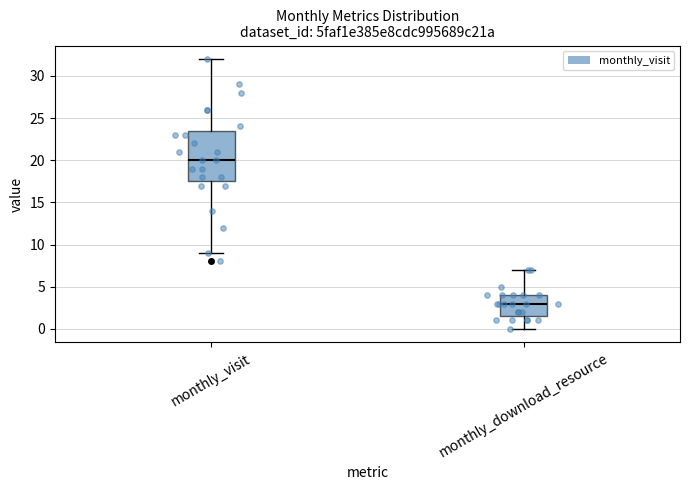

Reading left to right, read every box against the y-axis: the position of its median line, the range the box covers, and the ends of its whiskers. The values are not printed on the chart, so give them approximately, as read against the axis.

monthly_visit: median 20.0, box 17.5 to 23.5, whiskers 9.0 to 32.0
monthly_download_resource: median 3.0, box 1.5 to 4.0, whiskers 0.0 to 7.0